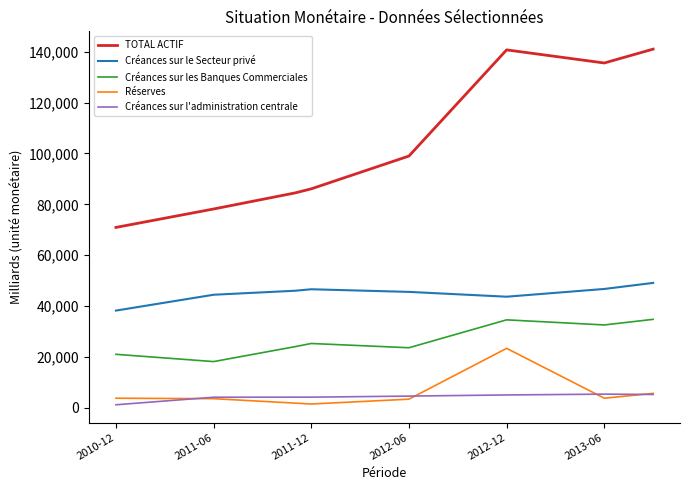

Which series has the largest total across all categories?

TOTAL ACTIF